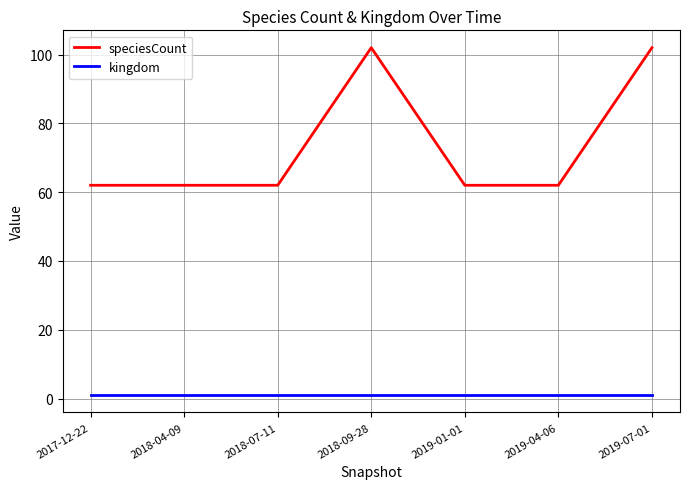

Is the value of kingdom at 2018-04-09 greater than the value of speciesCount at 2018-09-28?

No